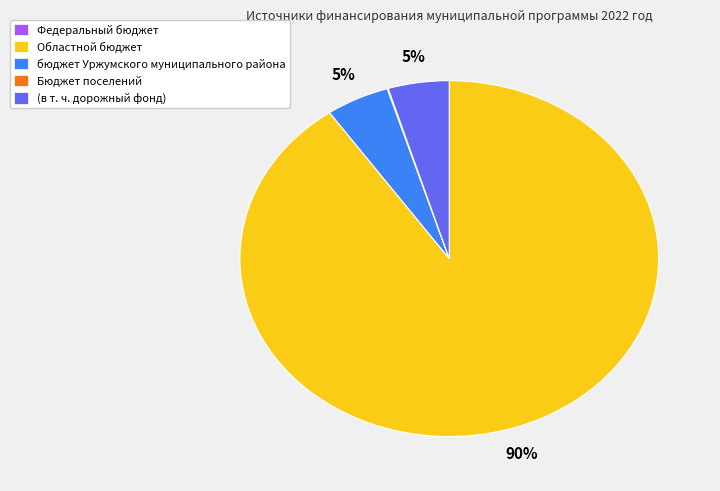

Is Областной бюджет the majority of the pie?

Yes